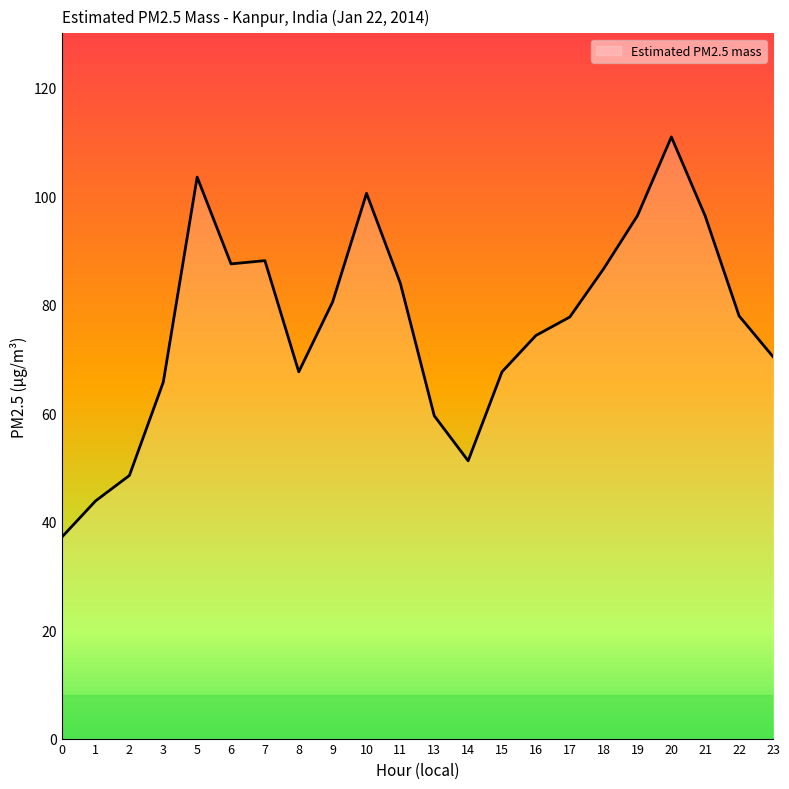

At which label is the value closest to 74?

16